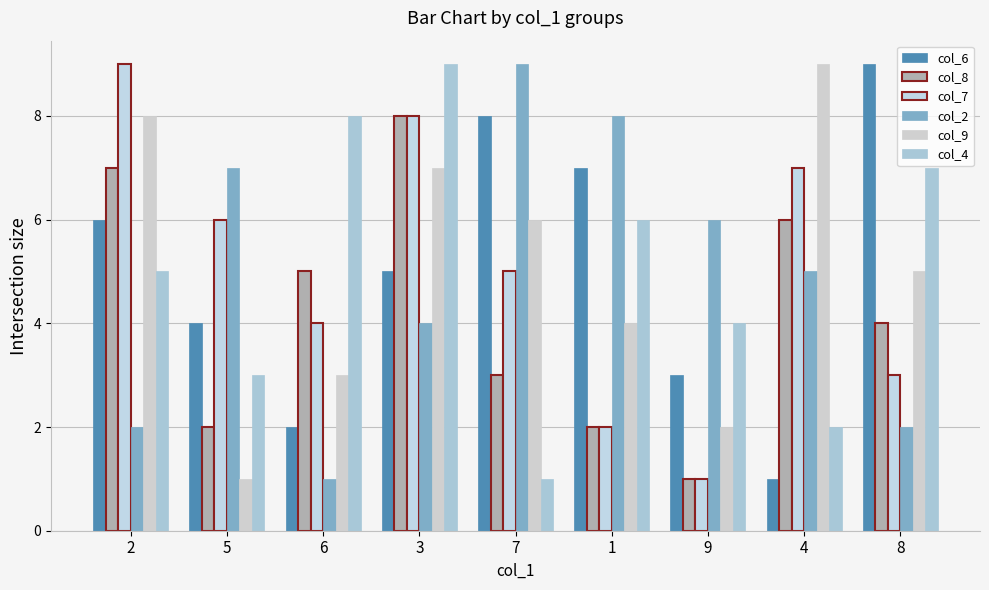

Reading right to left, list all the values displayed in this chart.

col_6: 8=9	4=1	9=3	1=7	7=8	3=5	6=2	5=4	2=6
col_8: 8=4	4=6	9=1	1=2	7=3	3=8	6=5	5=2	2=7
col_7: 8=3	4=7	9=1	1=2	7=5	3=8	6=4	5=6	2=9
col_2: 8=2	4=5	9=6	1=8	7=9	3=4	6=1	5=7	2=2
col_9: 8=5	4=9	9=2	1=4	7=6	3=7	6=3	5=1	2=8
col_4: 8=7	4=2	9=4	1=6	7=1	3=9	6=8	5=3	2=5